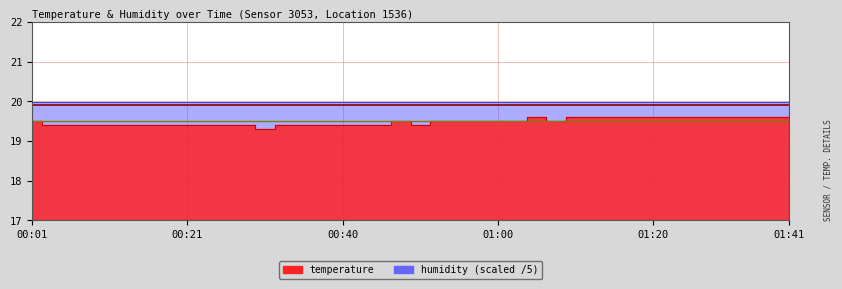

List the labels in order of value, smallest first.

00:30, 00:03, 00:06, 00:08, 00:11, 00:13, 00:16, 00:18, 00:21, 00:23, 00:26, 00:28, 00:33, 00:35, 00:38, 00:40, 00:43, 00:45, 00:50, 00:01, 00:48, 00:53, 00:55, 00:58, 01:00, 01:02, 01:07, 01:05, 01:10, 01:13, 01:15, 01:18, 01:20, 01:26, 01:29, 01:31, 01:34, 01:36, 01:39, 01:41